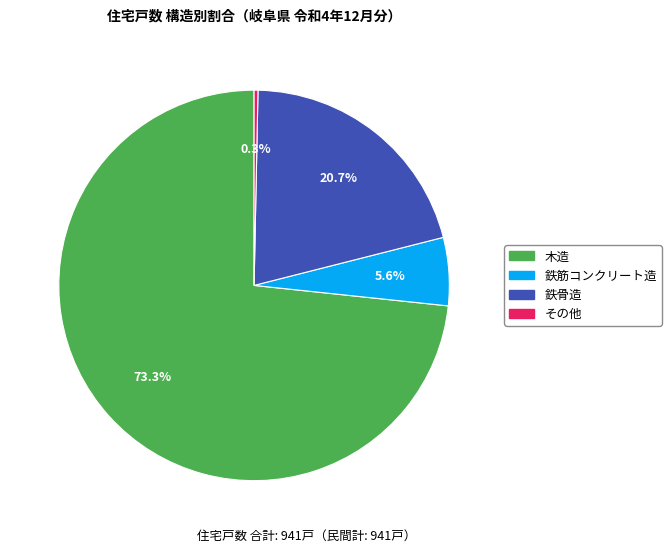

How many segments does this pie chart have?

4